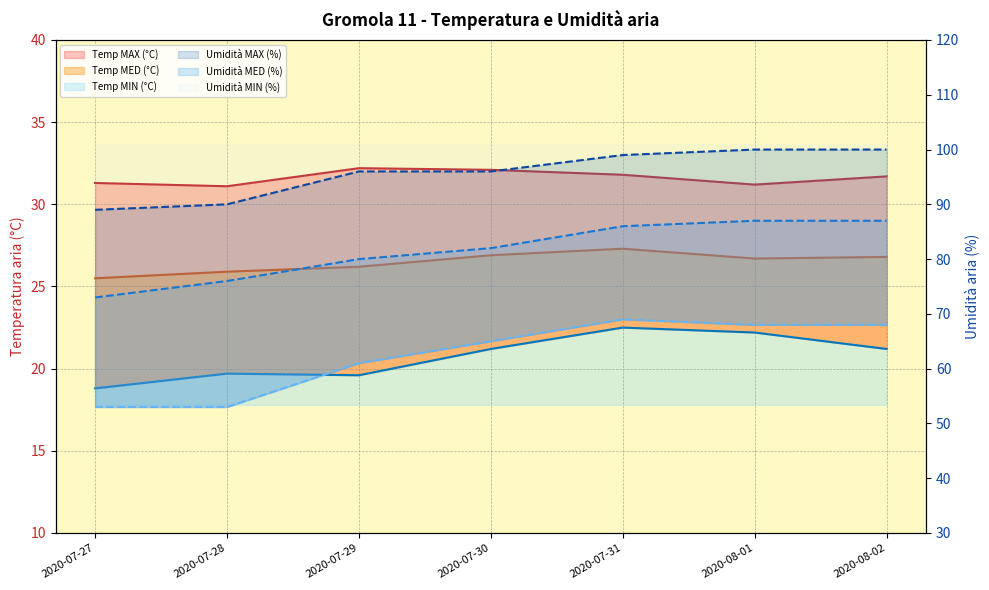

Reading right to left, what are all the values shown in this chart?

Temp MAX (°C): 2020-08-02=31.7	2020-08-01=31.2	2020-07-31=31.8	2020-07-30=32.1	2020-07-29=32.2	2020-07-28=31.1	2020-07-27=31.3
Temp MED (°C): 2020-08-02=26.8	2020-08-01=26.7	2020-07-31=27.3	2020-07-30=26.9	2020-07-29=26.2	2020-07-28=25.9	2020-07-27=25.5
Temp MIN (°C): 2020-08-02=21.2	2020-08-01=22.2	2020-07-31=22.5	2020-07-30=21.2	2020-07-29=19.6	2020-07-28=19.7	2020-07-27=18.8
Umidità MAX (%): 2020-08-02=100.0	2020-08-01=100.0	2020-07-31=99.0	2020-07-30=96.0	2020-07-29=96.0	2020-07-28=90.0	2020-07-27=89.0
Umidità MED (%): 2020-08-02=87.0	2020-08-01=87.0	2020-07-31=86.0	2020-07-30=82.0	2020-07-29=80.0	2020-07-28=76.0	2020-07-27=73.0
Umidità MIN (%): 2020-08-02=68.0	2020-08-01=68.0	2020-07-31=69.0	2020-07-30=65.0	2020-07-29=61.0	2020-07-28=53.0	2020-07-27=53.0